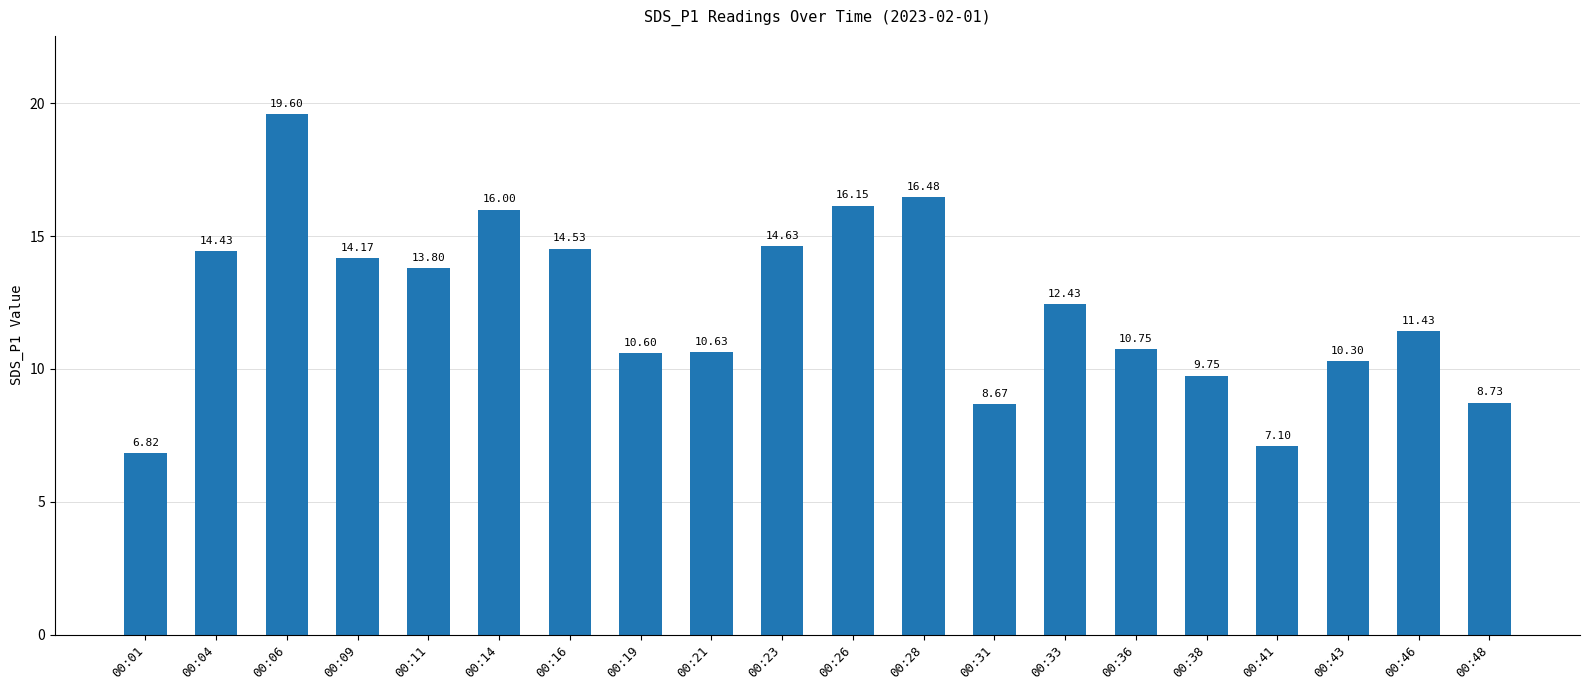

What is the maximum value shown in the chart?

19.6